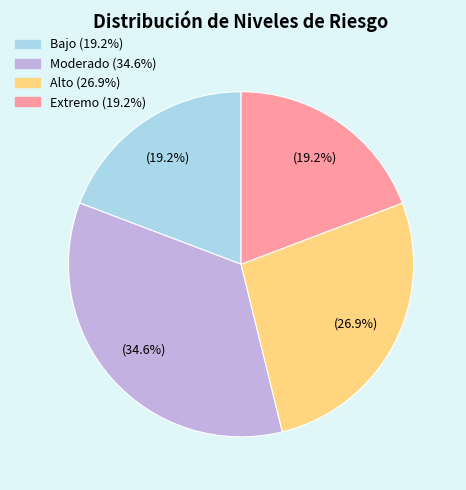

Is there any slice that represents more than half of the pie?

No